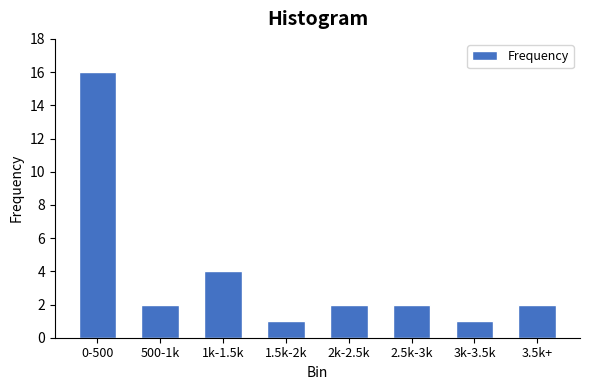

Reading left to right, what are all the values shown in this chart?

0-500=16	500-1k=2	1k-1.5k=4	1.5k-2k=1	2k-2.5k=2	2.5k-3k=2	3k-3.5k=1	3.5k+=2